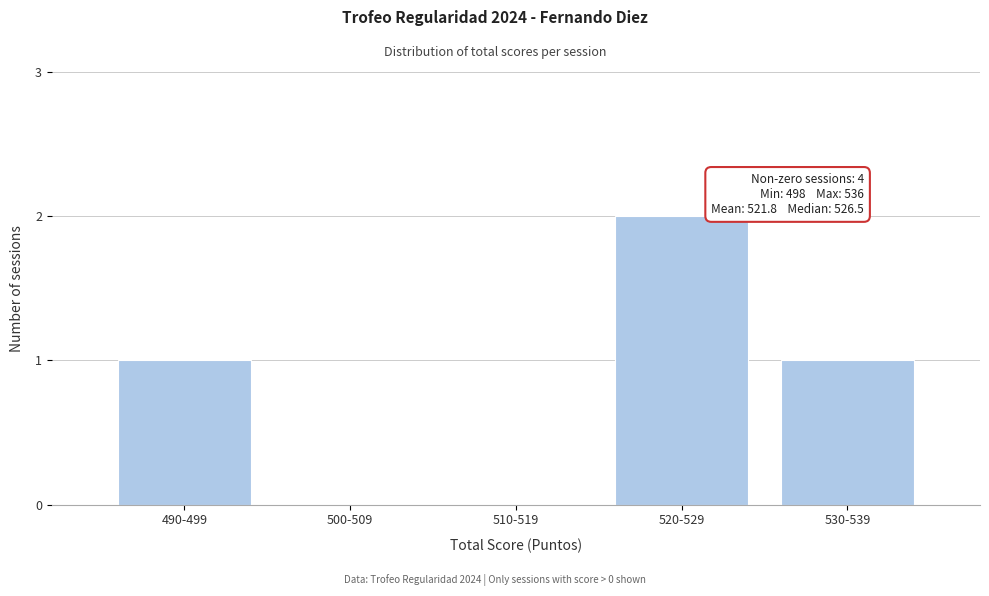

Reading left to right, list all the values displayed in this chart.

490-499=1	500-509=0	510-519=0	520-529=2	530-539=1